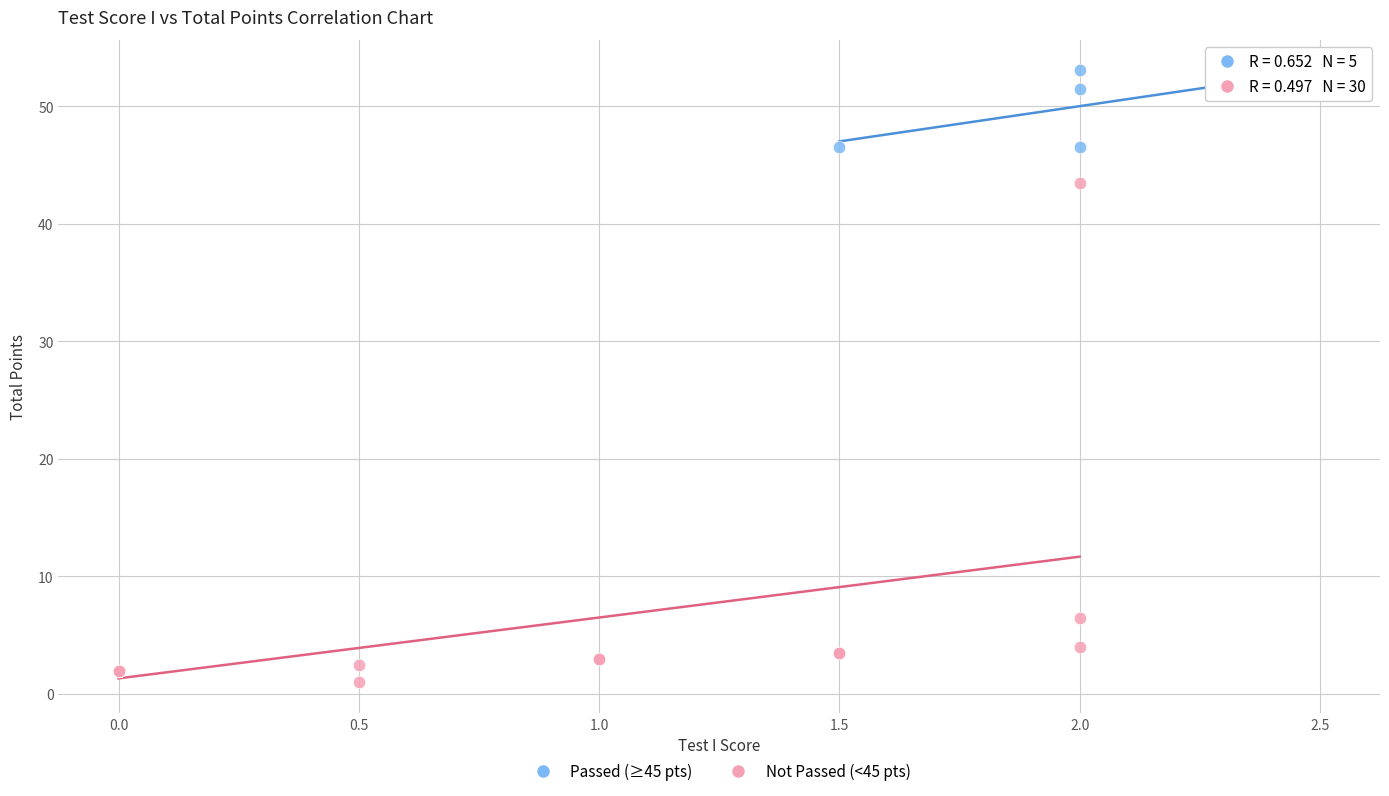

Which series has the widest spread of Y values?

Not Passed (<45 pts)